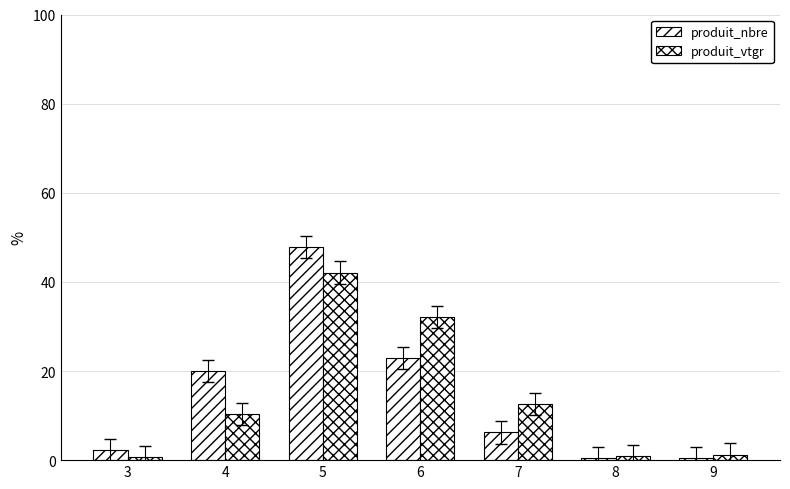

Which series has the largest total across all categories?

produit_nbre